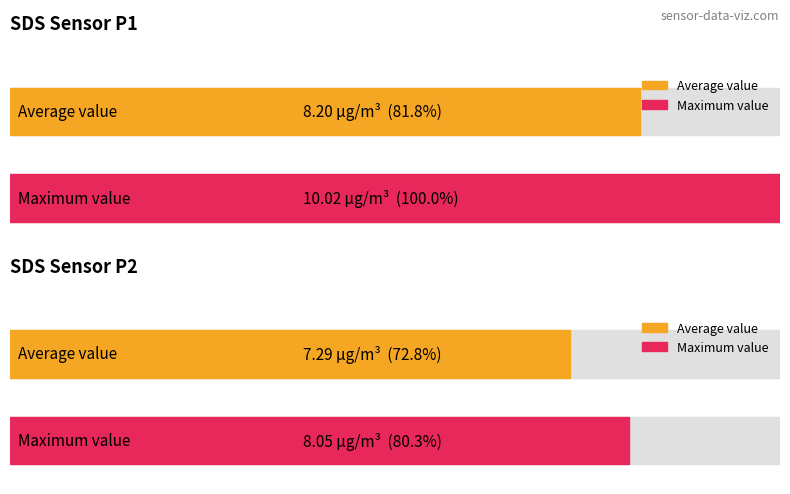

What is the maximum value for SDS_P2?

8.1